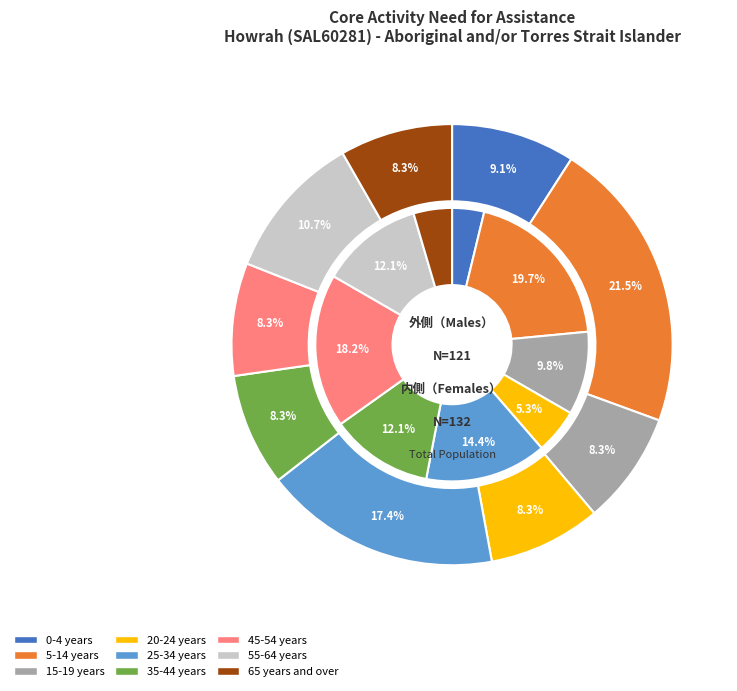

Is 20-24 years the majority of the pie?

No